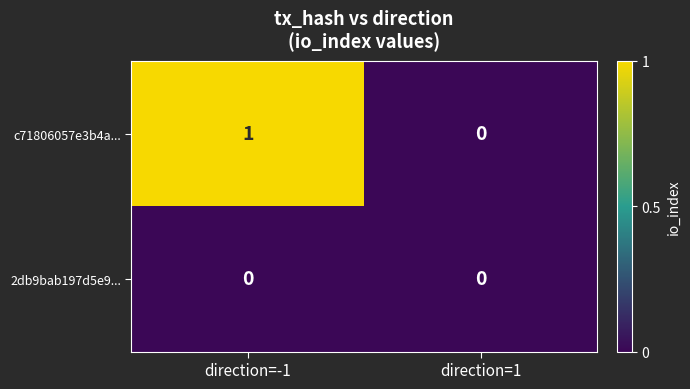

The c71806057e3b4a... series shows 0 at direction=1. True or false?

True